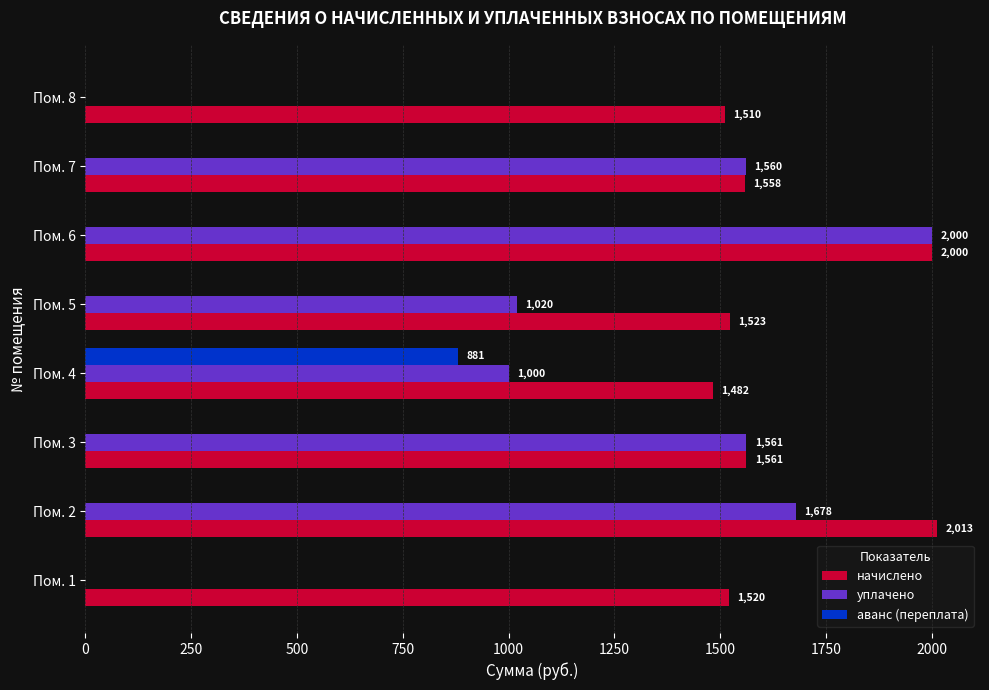

What is the sum of all аванс (переплата) values?

880.9